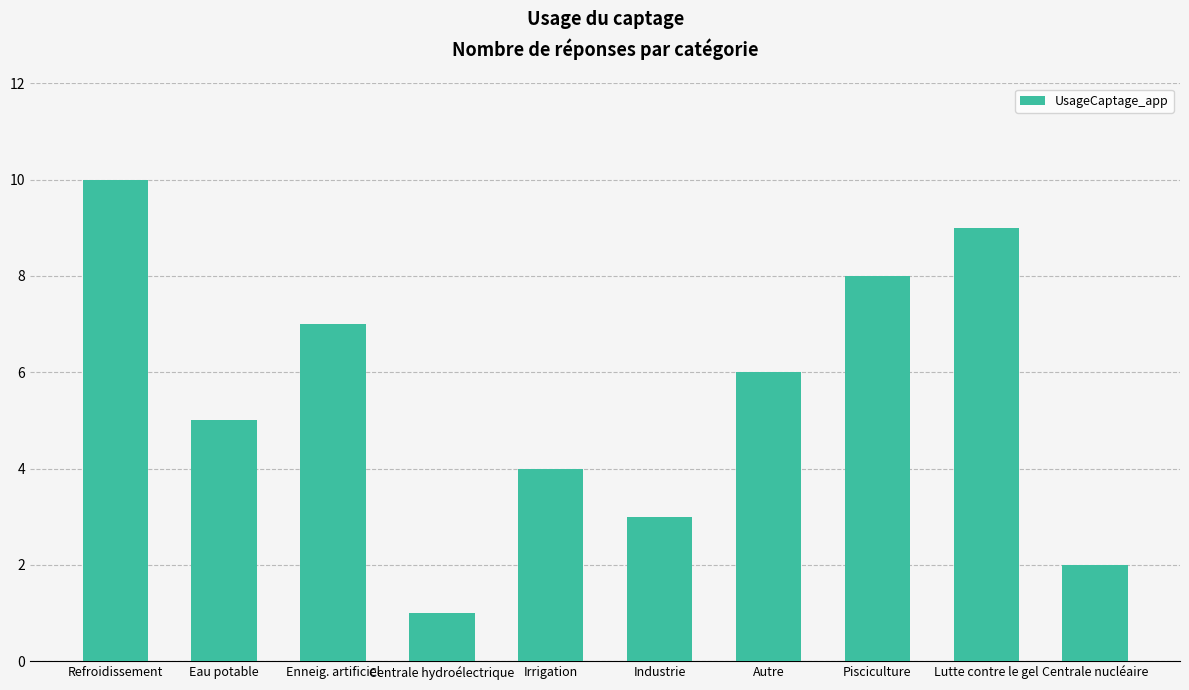

What is the label of the 1st bar from the left?

Refroidissement